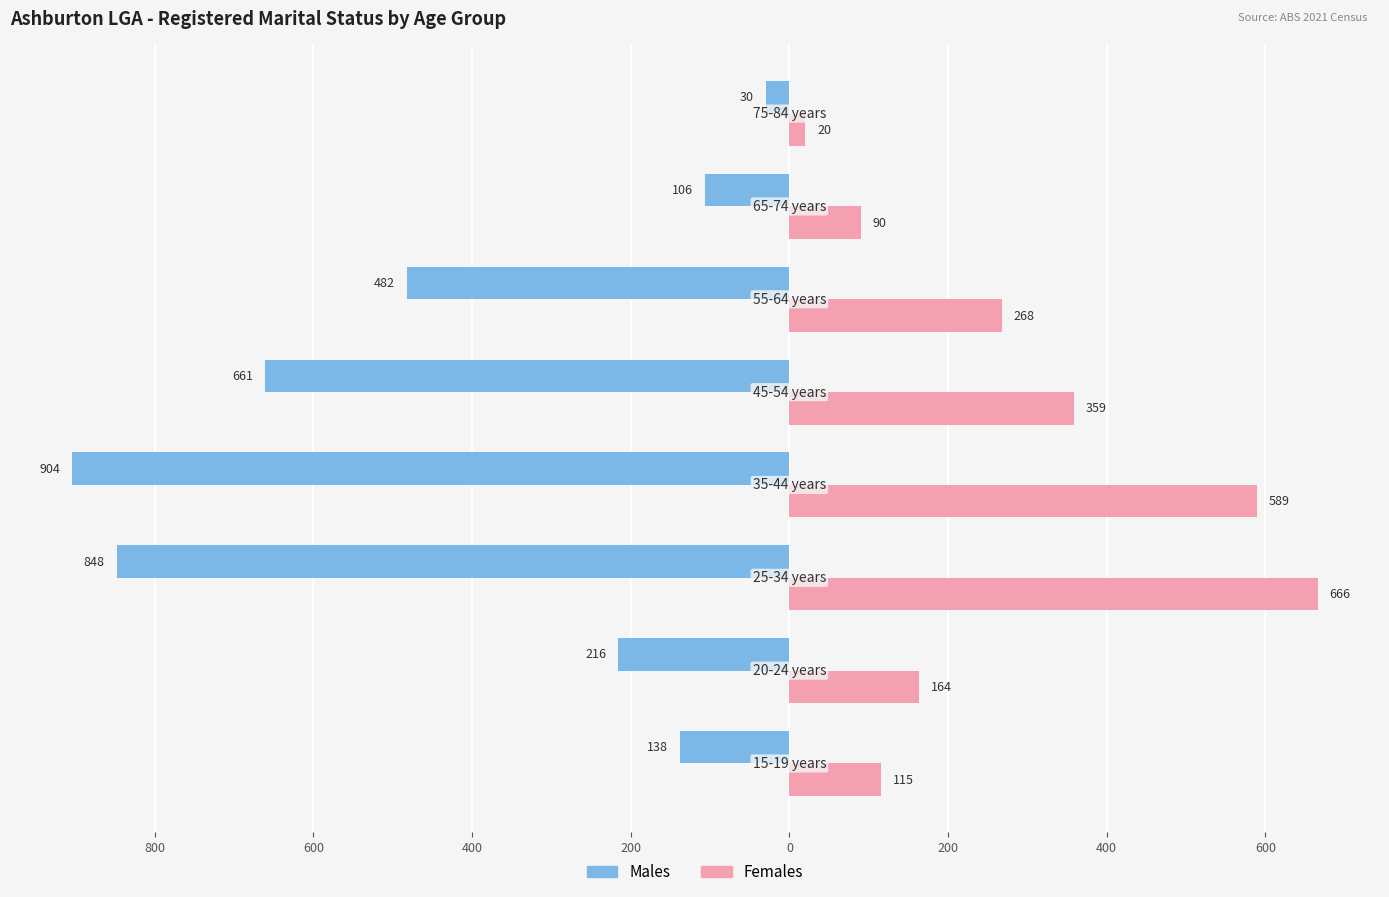

What are all the series names shown in the legend?

Males, Females